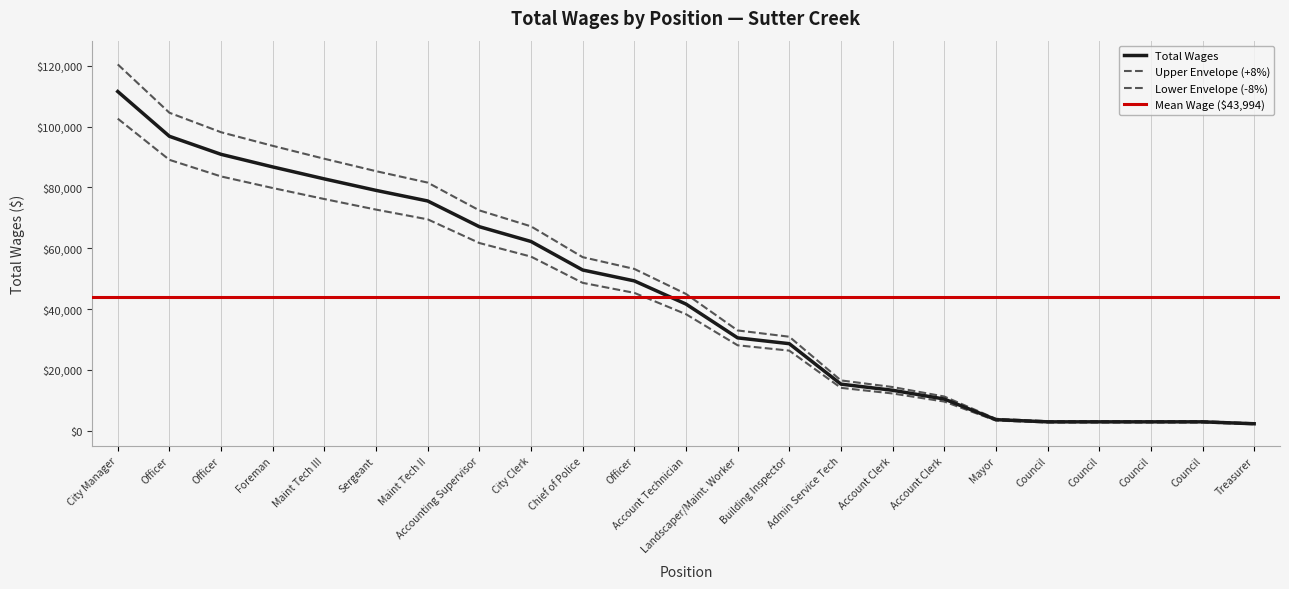

Read the value at Council.

3110.4